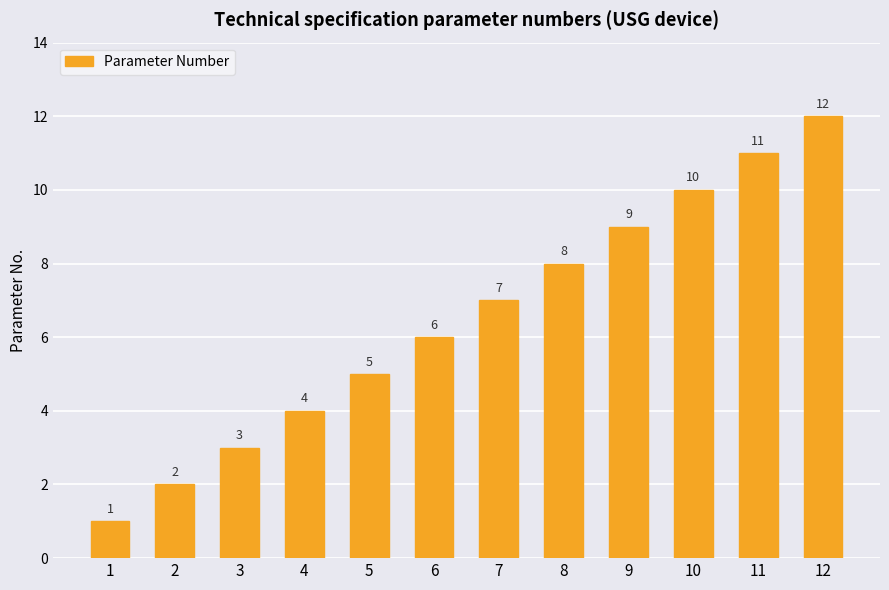

What value does the data have at 6?

6